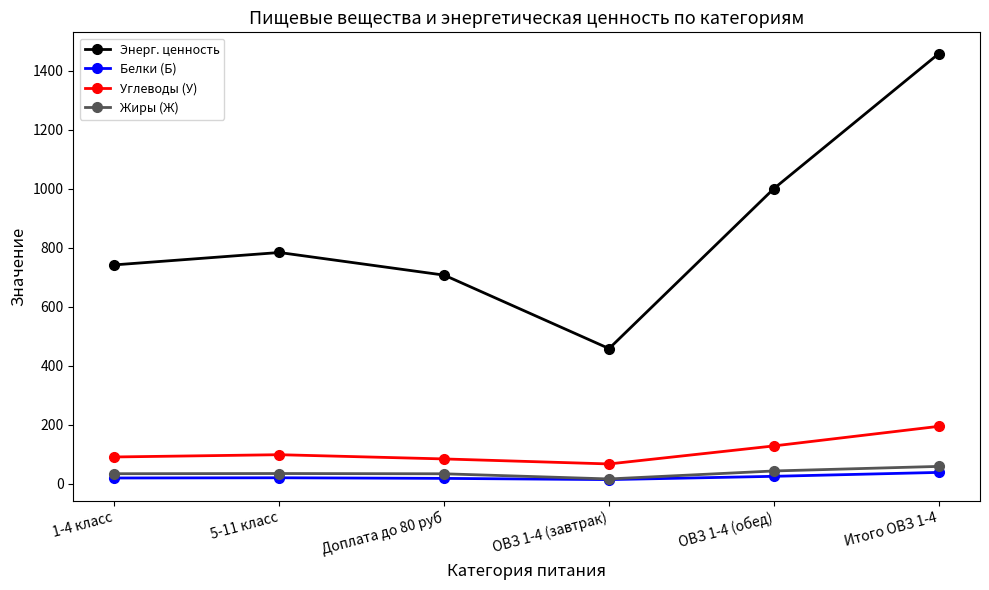

True or false: Белки (Б) has more than 2 points higher than both neighbors.

False